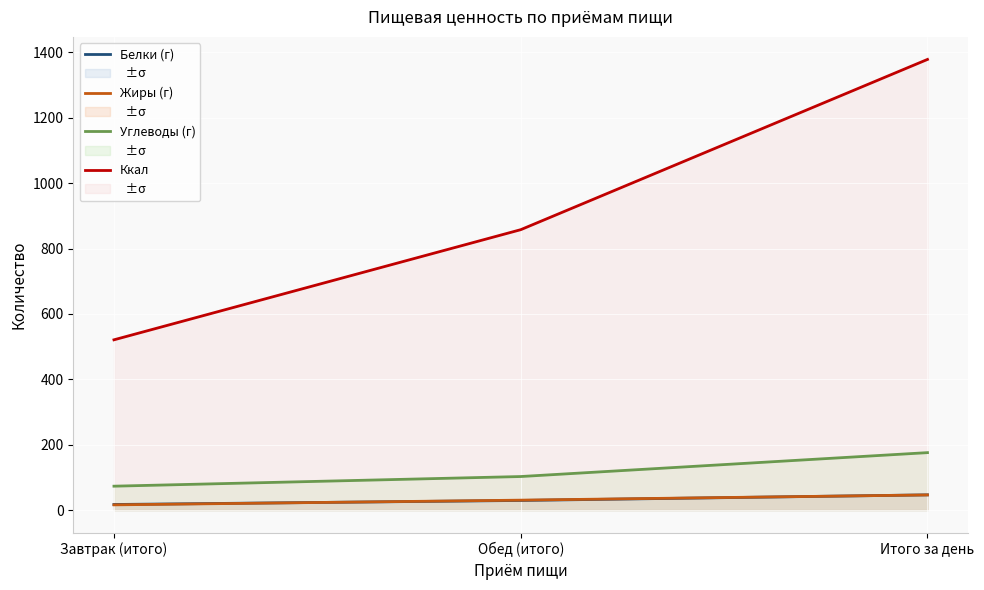

What is the difference between the highest and lowest values at Итого за день?

1332.2